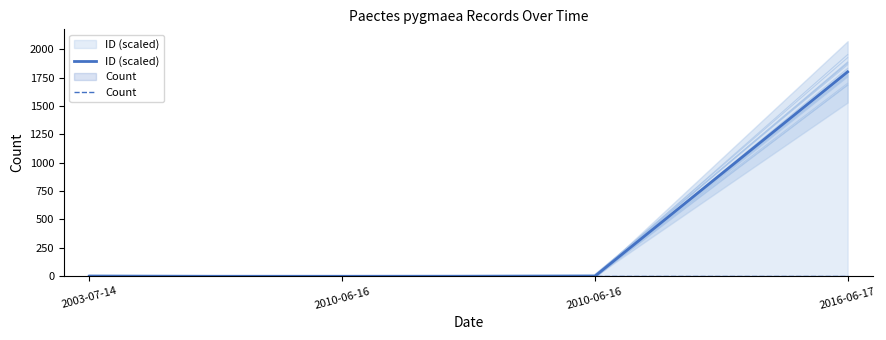

What is the maximum value for Count?

1.0